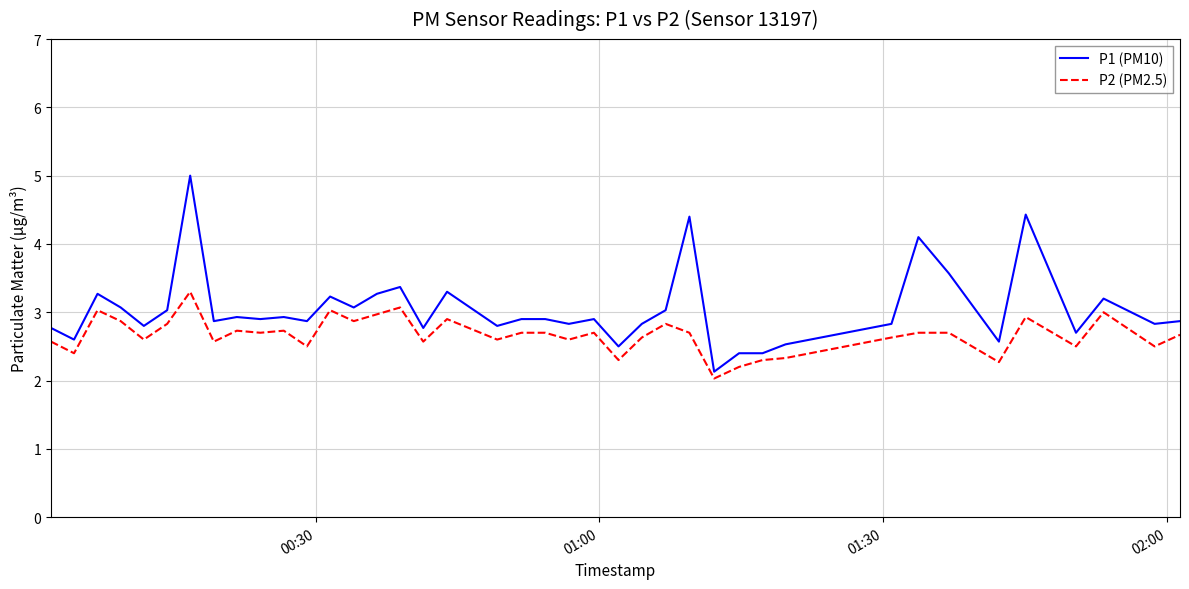

What is the difference between the maximum and minimum values in the P2 (PM2.5) series?

1.3